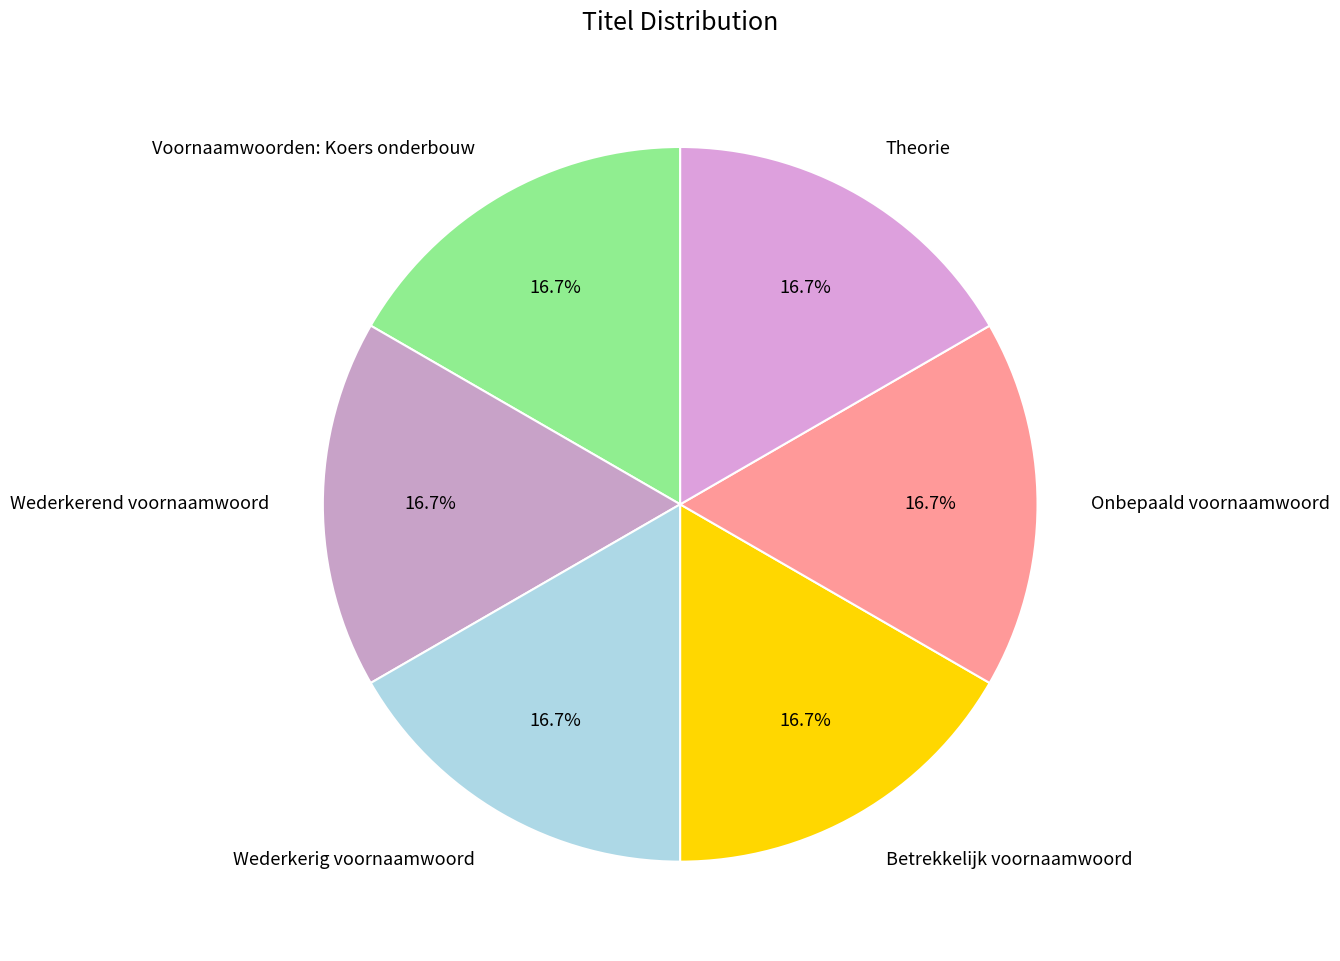

What is the ratio of the value at Wederkerig voornaamwoord to the value at Betrekkelijk voornaamwoord?

1.0